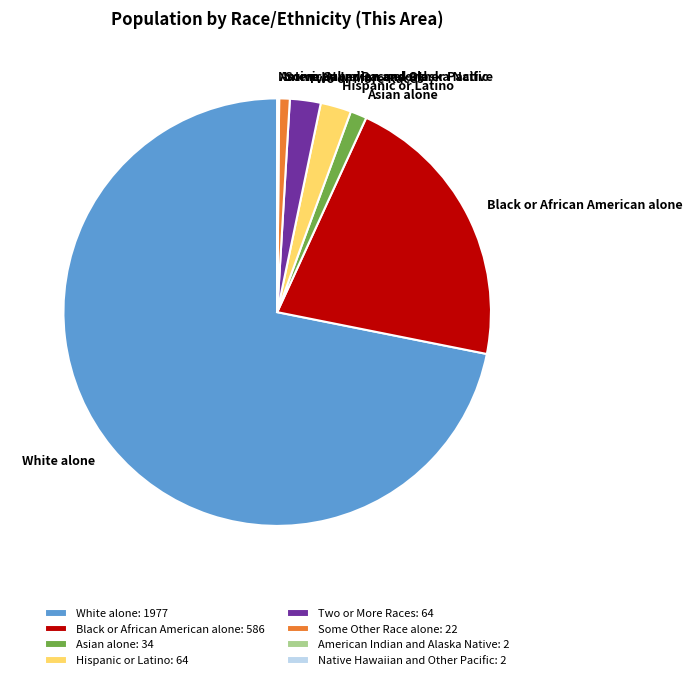

Is it true that Two or More Races is 17% of the pie?

False